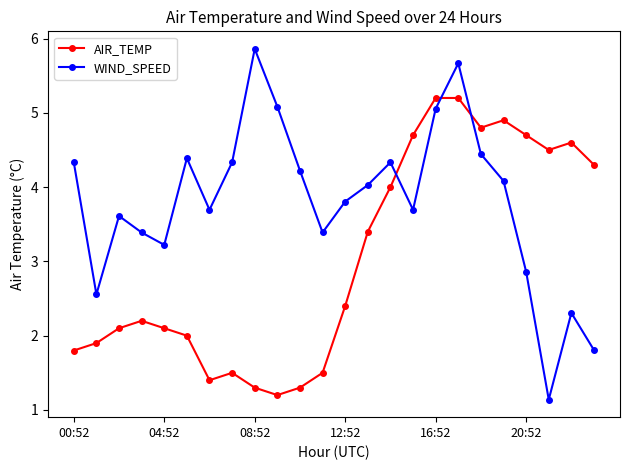

What is the lowest value of the AIR_TEMP series?

1.2